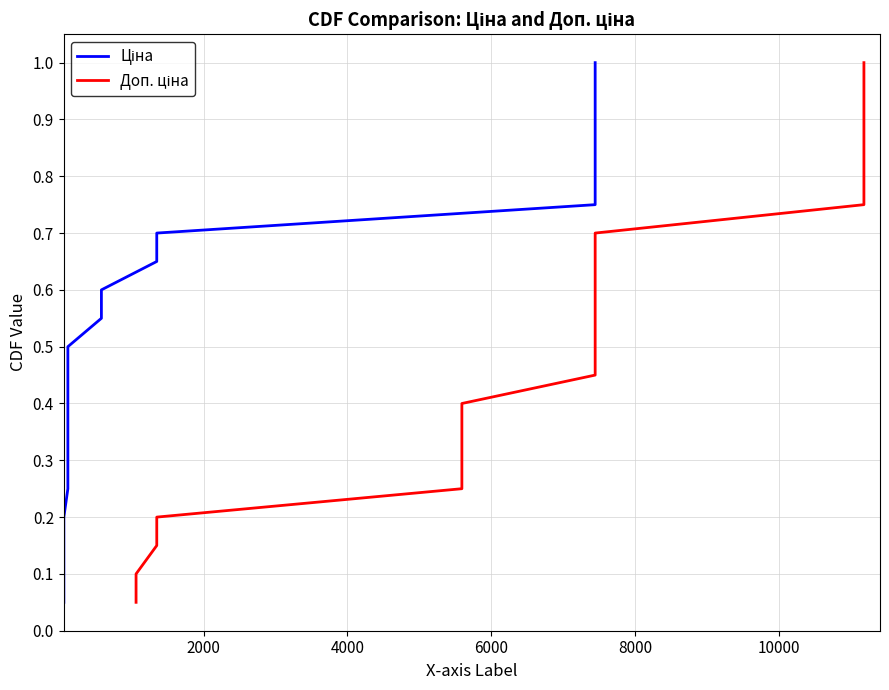

True or false: Ціна has more than 1 points higher than both neighbors.

False